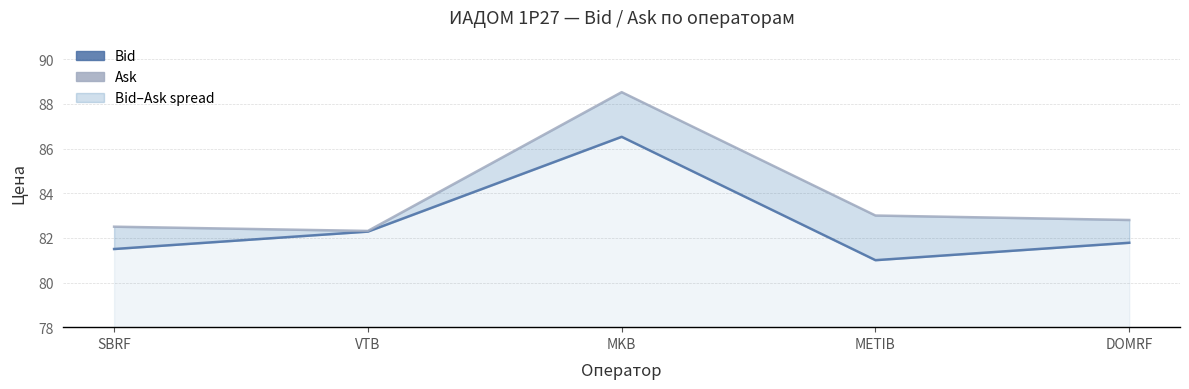

How many interior local peaks does the Bid series have?

1